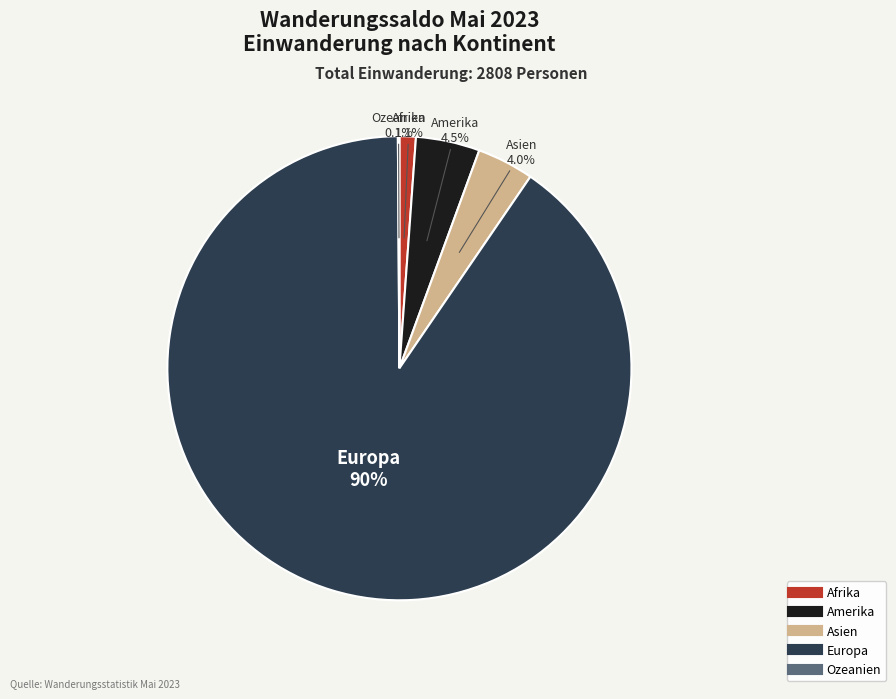

How much of the chart is everything except Asien?

96.0%